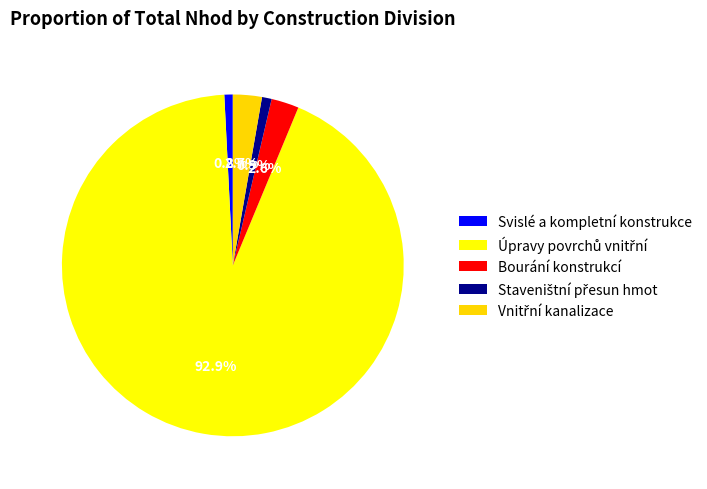

The Svislé a kompletní konstrukce slice represents 11% of the pie. True or false?

False